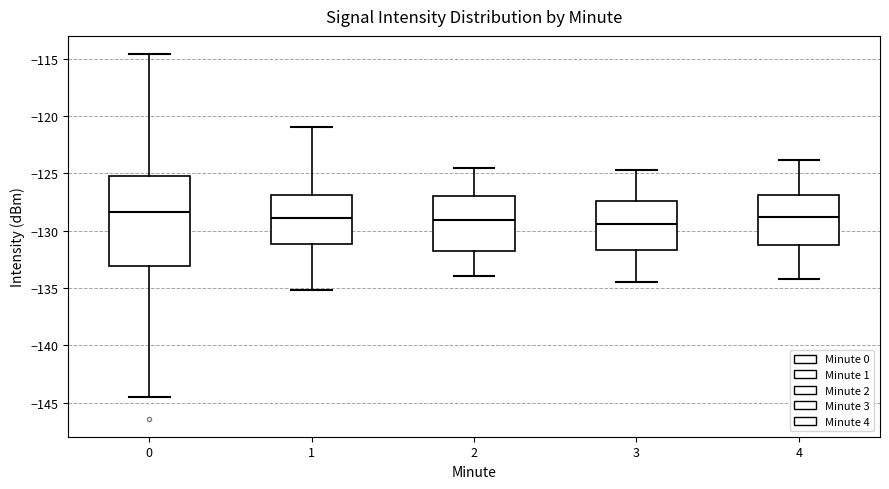

Where is the upper edge of the box at x = 0 on the y-axis? The values are not printed on the chart, so give them approximately, as read against the axis.

-125.0